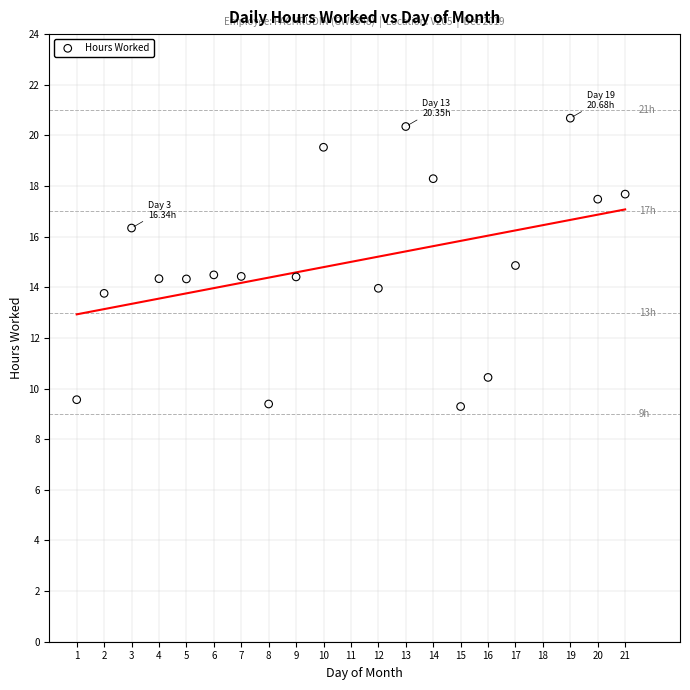

What is the range of X values (max minus min)?

20.0